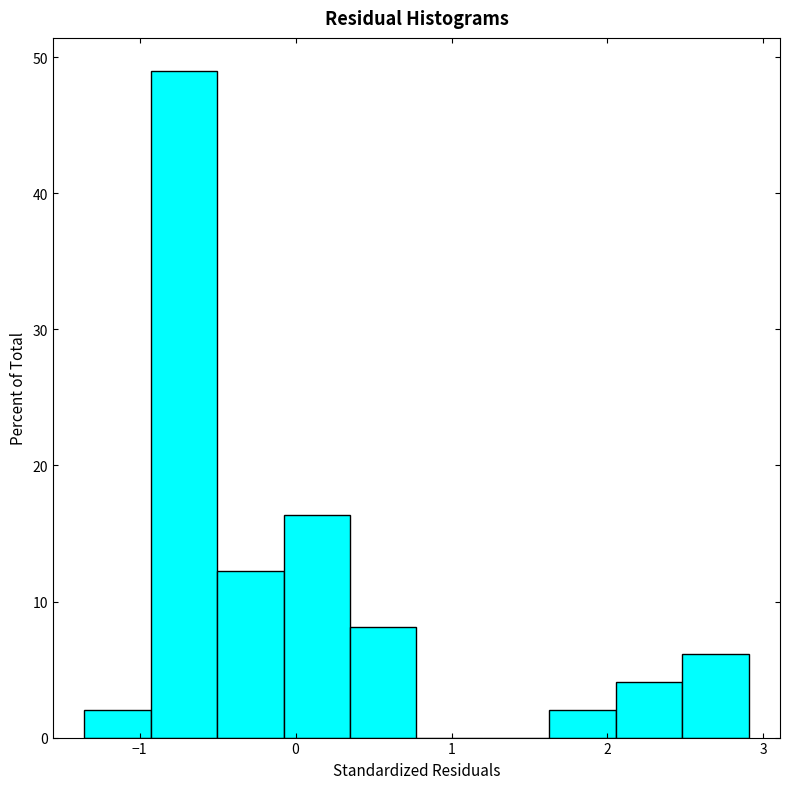

Reading left to right, list every bar in this chart as the range it spans on the x-axis followed by its height. Neither the bar edges nor the heights are printed on the chart, so give them approximately, as read against the axes.

-1.4 to -0.9: 2
-0.9 to -0.5: 49
-0.5 to -0.1: 12
-0.1 to 0.3: 16
0.3 to 0.8: 8
0.8 to 1.2: 0
1.2 to 1.6: 0
1.6 to 2.1: 2
2.1 to 2.5: 4
2.5 to 2.9: 6